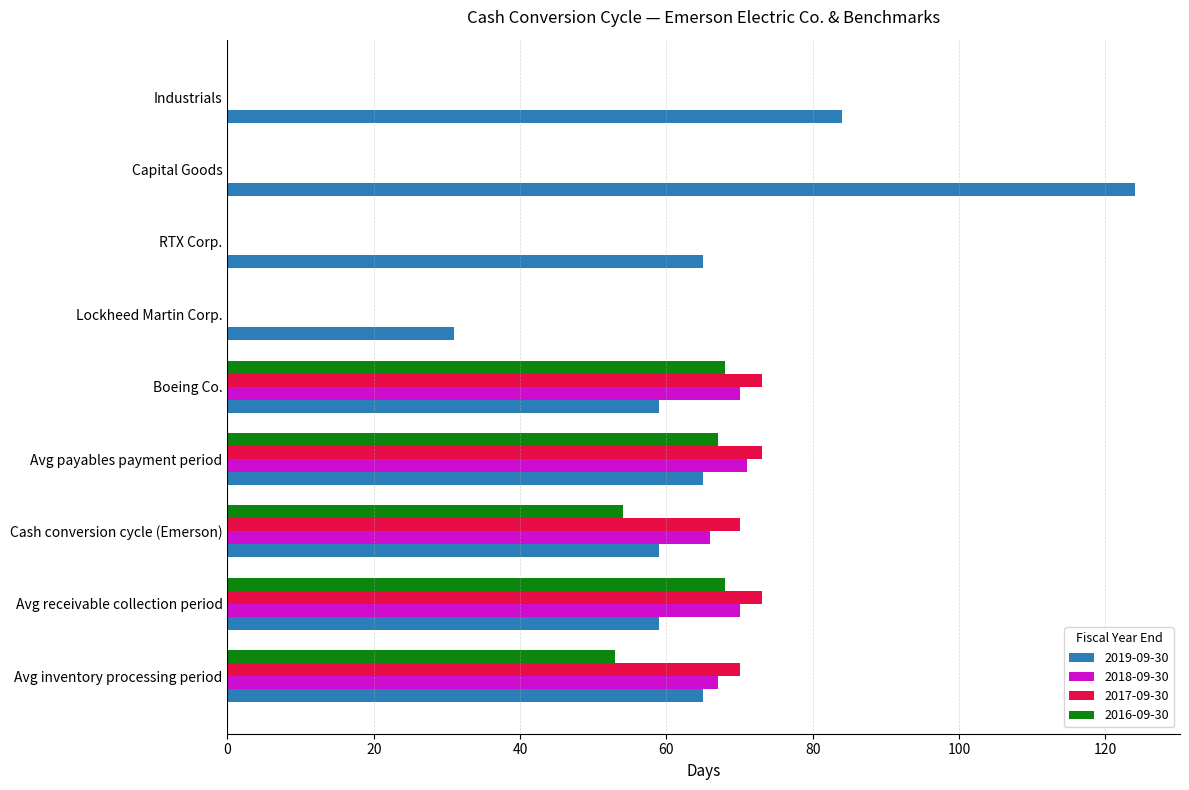

Is it true that 2018-09-30 equals 0 at RTX Corp.?

True